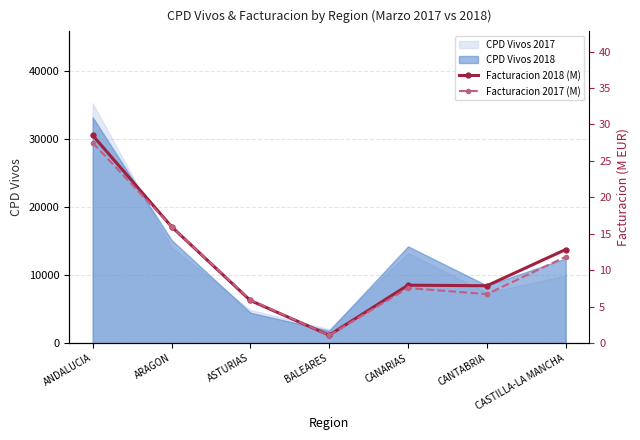

What is the difference between the Facturacion 2018 (M) values at CASTILLA-LA MANCHA and CANTABRIA?

5.0